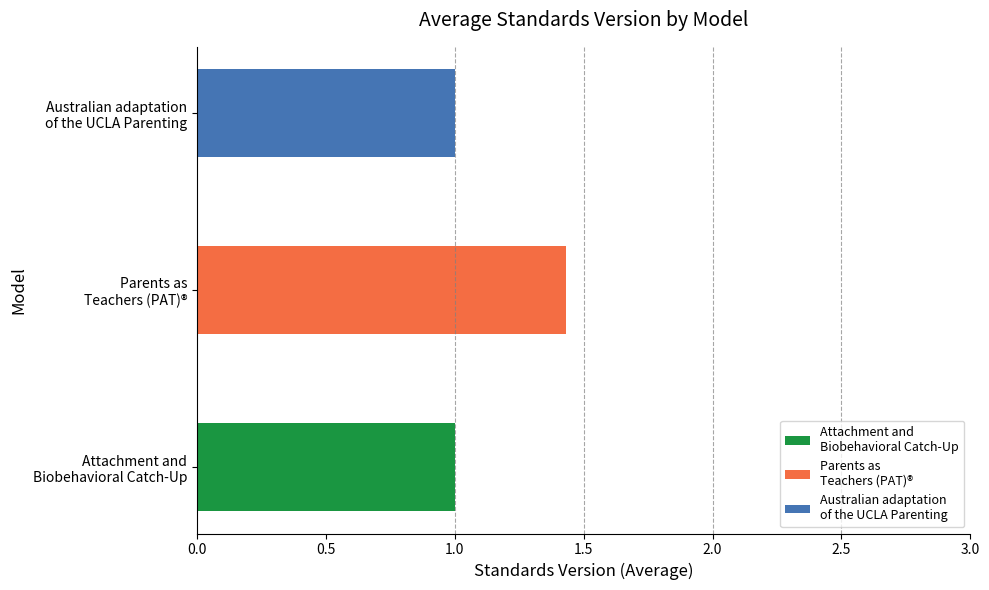

The value at Attachment and Biobehavioral Catch-Up is 2.3. True or false?

False